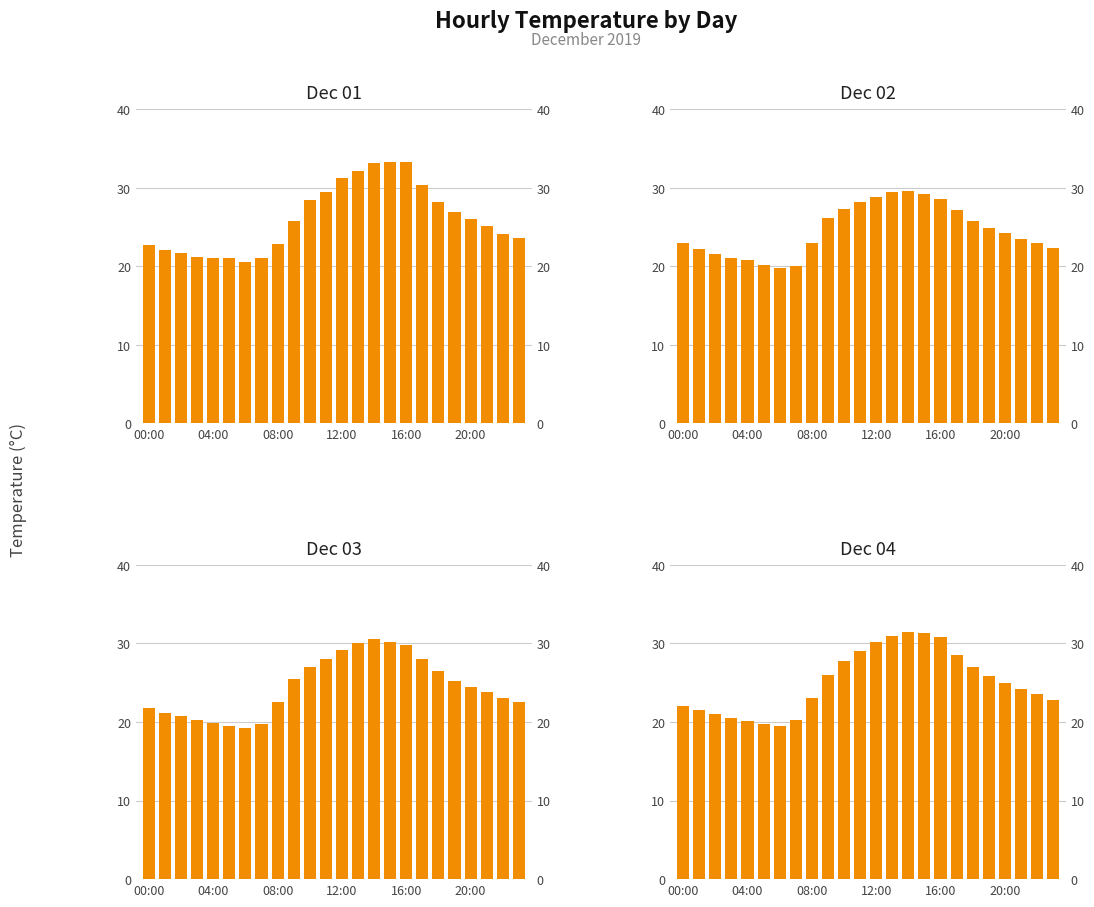

Reading left to right, extract all data points from this chart.

Dec 01: 22.7	22.1	21.7	21.2	21.1	21.1	20.6	21.1	22.8	25.8	28.4	29.5	31.2	32.1	33.2	33.3	33.3	30.3	28.2	26.9	26.0	25.1	24.1	23.6
Dec 02: 23.0	22.2	21.6	21.1	20.8	20.2	19.8	20.0	23.0	26.2	27.3	28.2	28.8	29.4	29.6	29.2	28.5	27.1	25.8	24.9	24.2	23.5	22.9	22.3
Dec 03: 21.8	21.2	20.7	20.3	19.9	19.5	19.2	19.8	22.5	25.5	27.0	28.0	29.1	30.0	30.5	30.2	29.8	28.0	26.5	25.2	24.5	23.8	23.1	22.5
Dec 04: 22.0	21.5	21.0	20.5	20.1	19.8	19.5	20.2	23.1	26.0	27.8	29.0	30.2	31.0	31.5	31.3	30.8	28.5	27.0	25.8	25.0	24.2	23.5	22.8